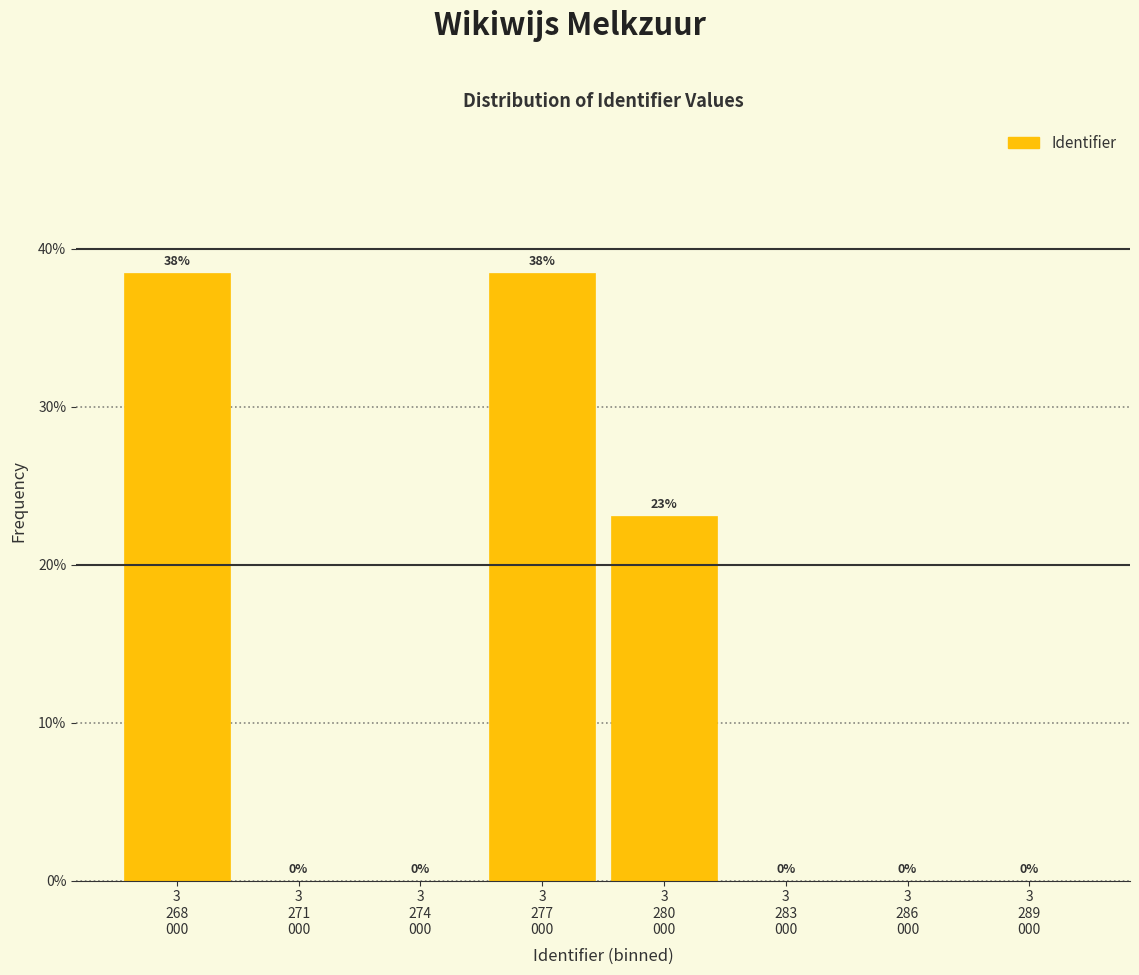

Are the bars horizontal?

No